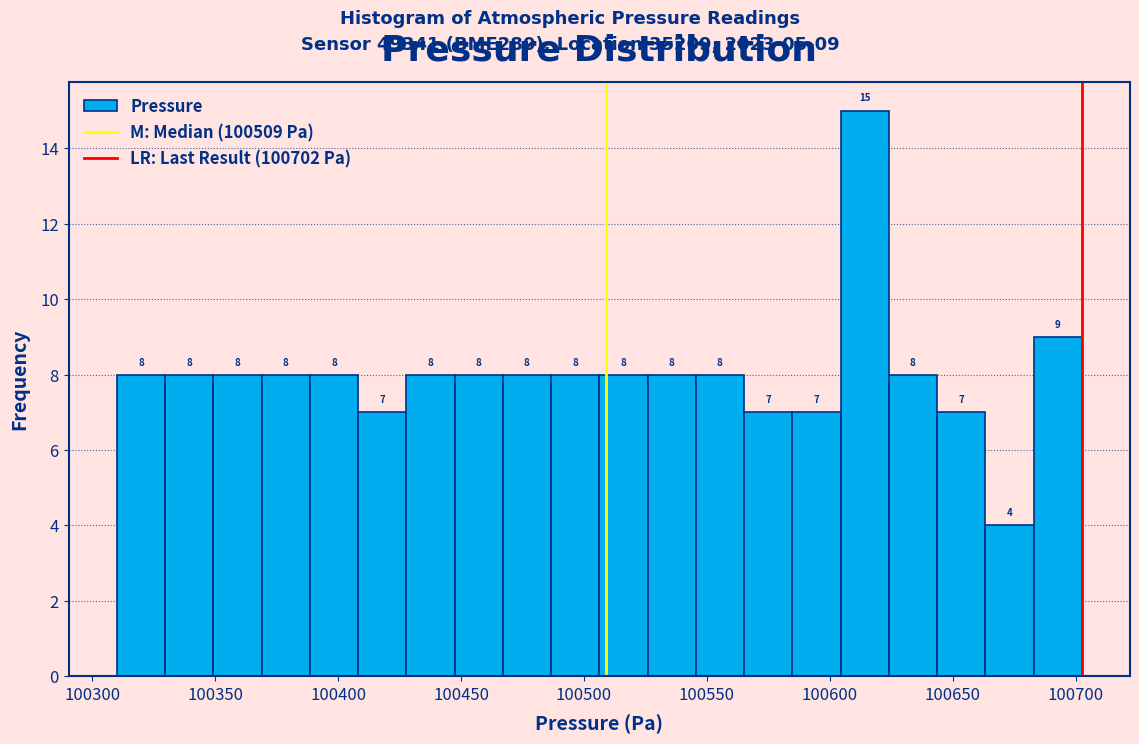

Around what value on the x-axis is the tallest bar? Give the approximate position of its centre, as read against the axis.

100615